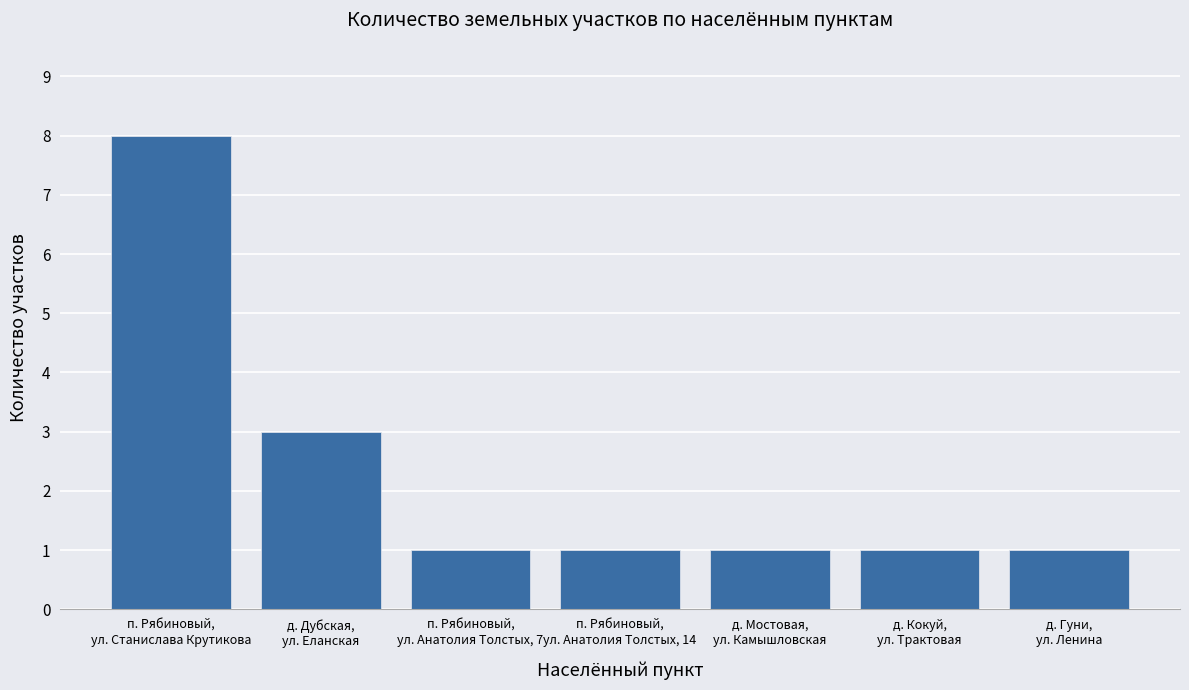

Reading left to right, extract all data points from this chart.

п. Рябиновый,
ул. Станислава Крутикова=8	д. Дубская,
ул. Еланская=3	п. Рябиновый,
ул. Анатолия Толстых, 7=1	п. Рябиновый,
ул. Анатолия Толстых, 14=1	д. Мостовая,
ул. Камышловская=1	д. Кокуй,
ул. Трактовая=1	д. Гуни,
ул. Ленина=1